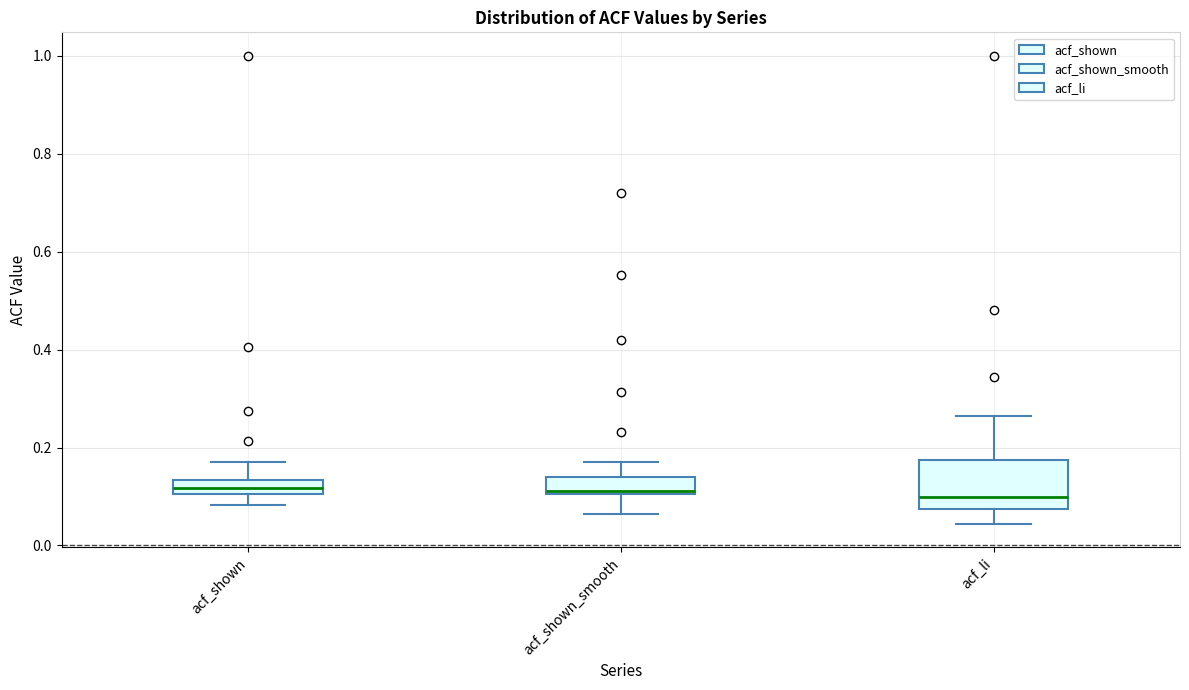

Where is the upper edge of the box for acf_shown on the y-axis? The values are not printed on the chart, so give them approximately, as read against the axis.

0.14